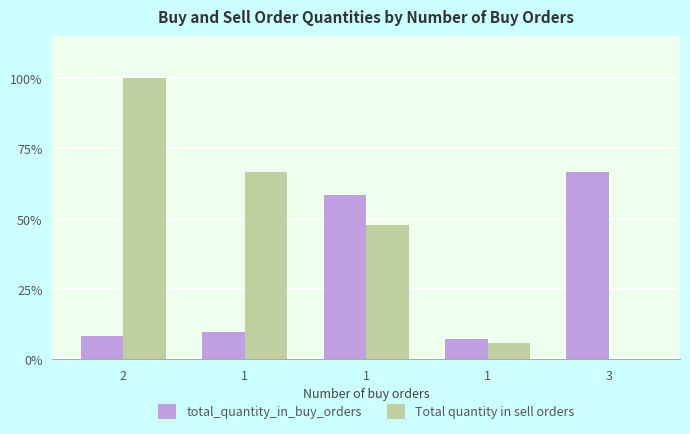

Are the bars horizontal?

No